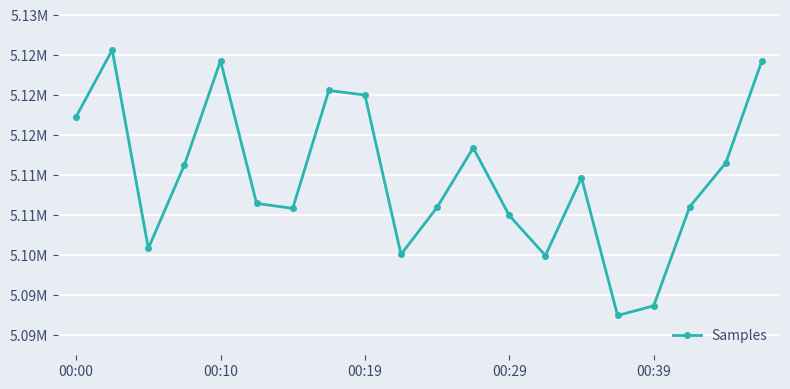

Does the chart have visible grid lines?

Yes